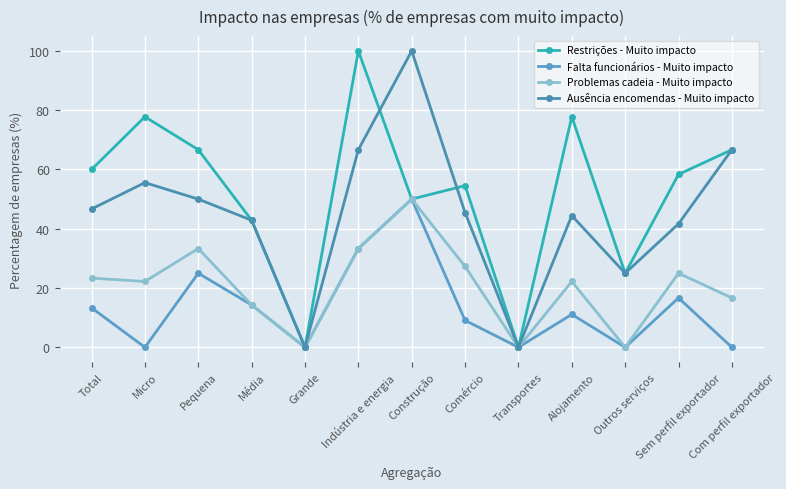

The Problemas cadeia - Muito impacto series shows 50.0 at Construção. True or false?

True